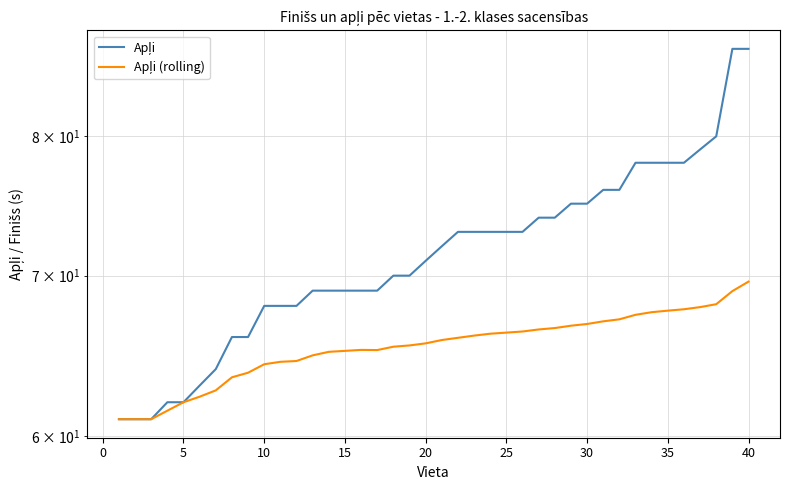

True or false: Apļi (rolling) and Apļi intersect in this chart.

False